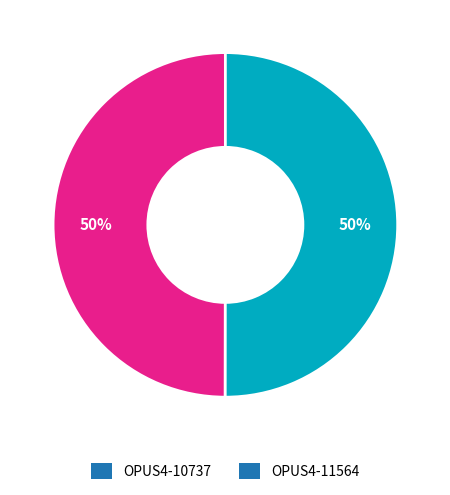

To the nearest percent, what portion does OPUS4-11564 represent?

50%